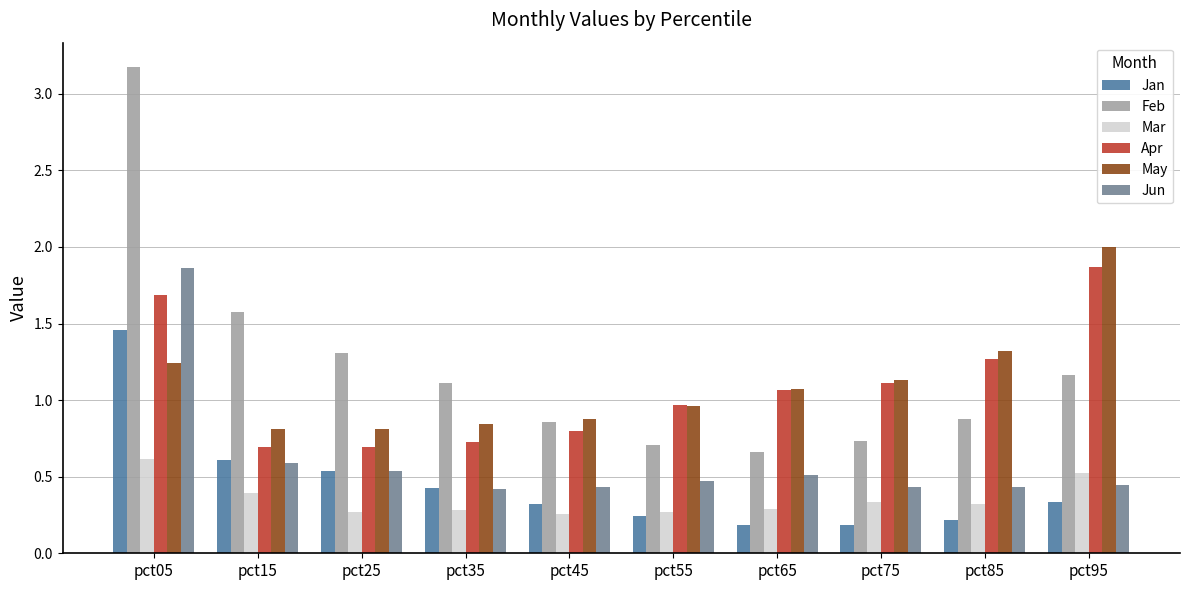

At which label does May first exceed 1?

pct05